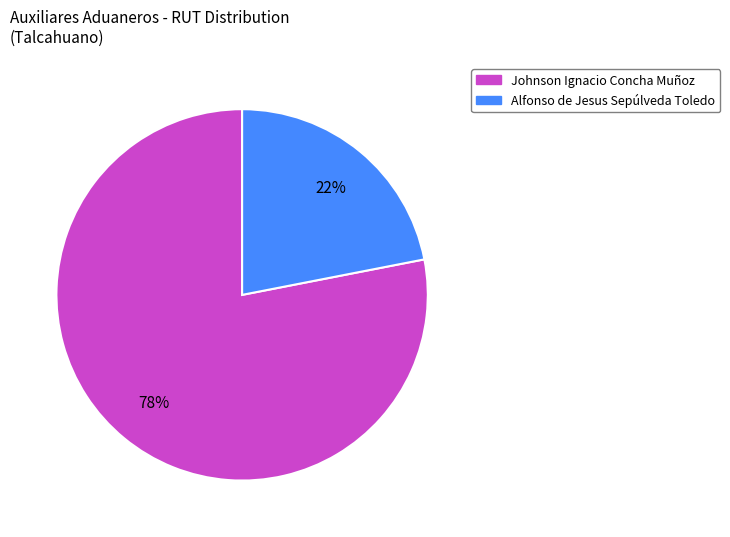

Count the number of slices in the pie.

2